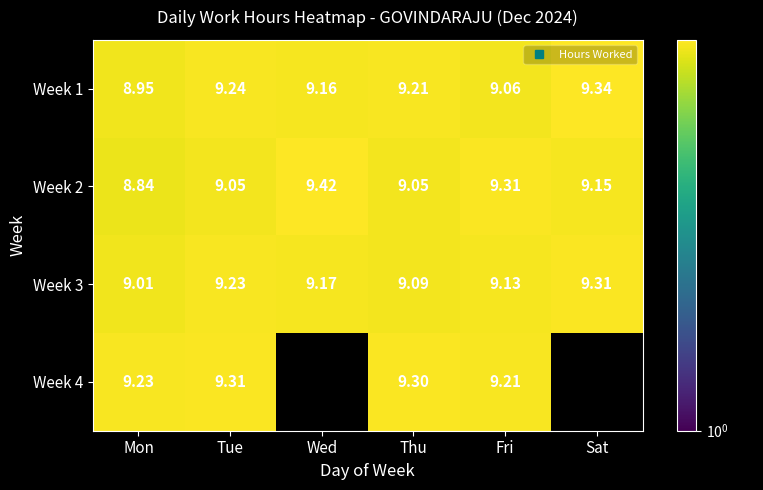

What is the highest value of the Week 2 series?

9.4